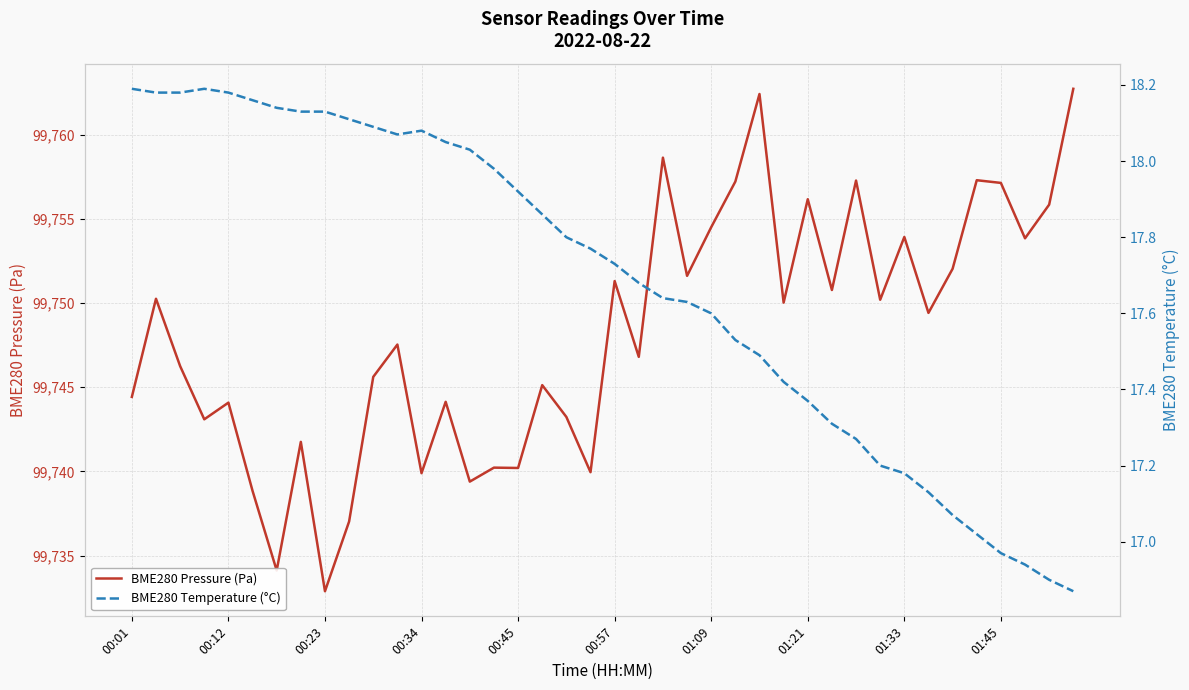

What is the difference between the BME280 Pressure (Pa) values at 13 and 35?

13.2